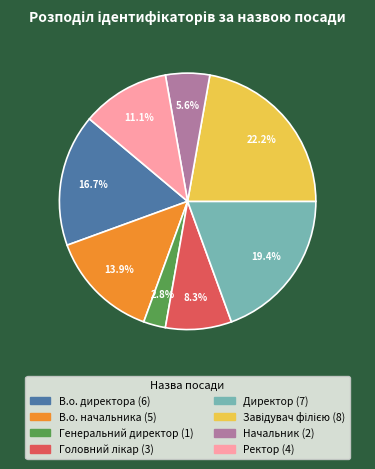

Which has a higher value, Начальник or В.о. директора?

В.о. директора